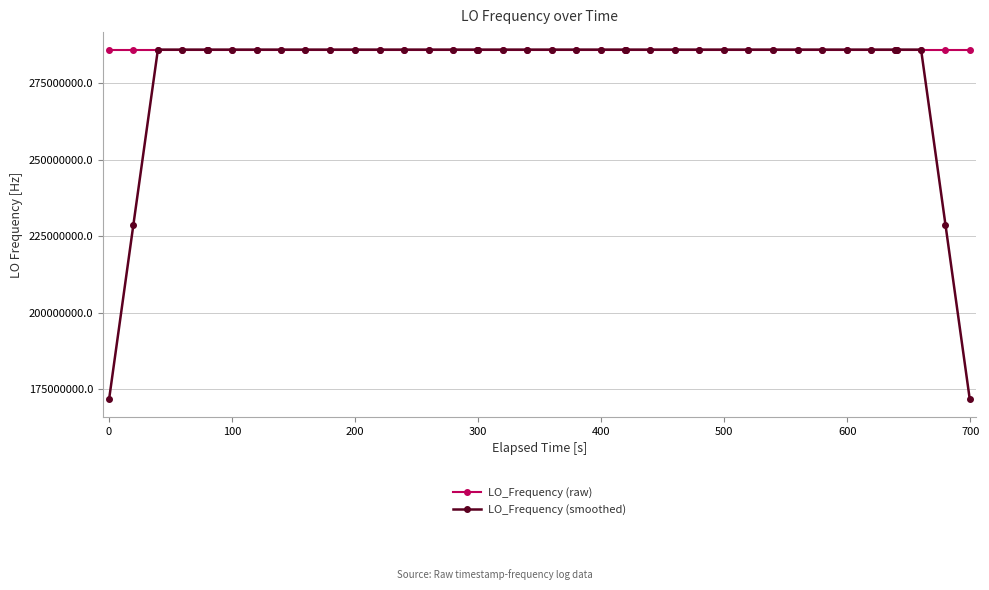

What is the smallest value displayed?

171628199.2